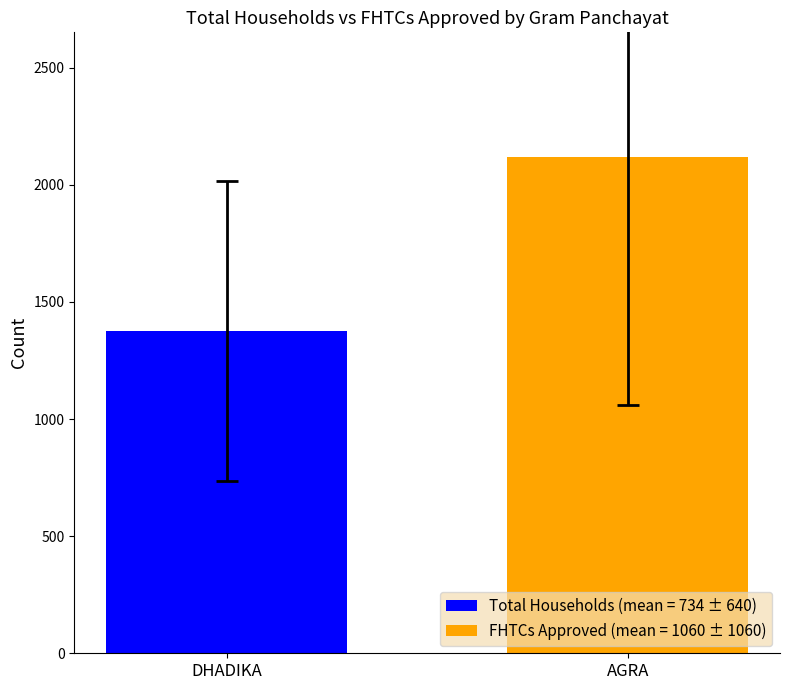

How many values in FHTCs approved in SLSSC are above zero?

1